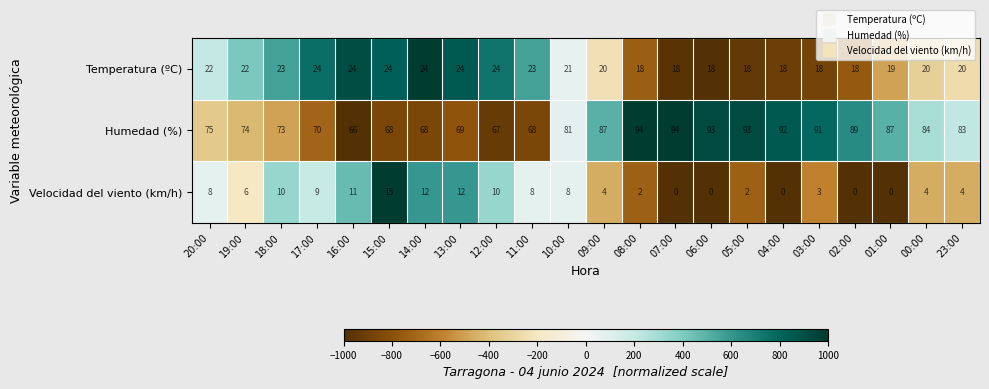

Rank the series by their average value, from lowest to highest.

Velocidad del viento (km/h), Temperatura (ºC), Humedad (%)